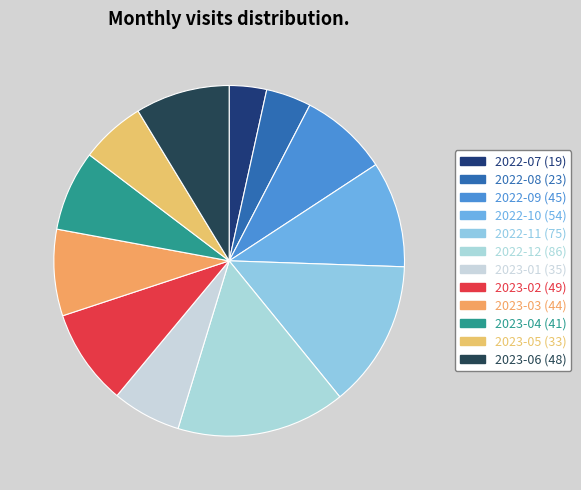

The 2022-09 slice represents 1% of the pie. True or false?

False